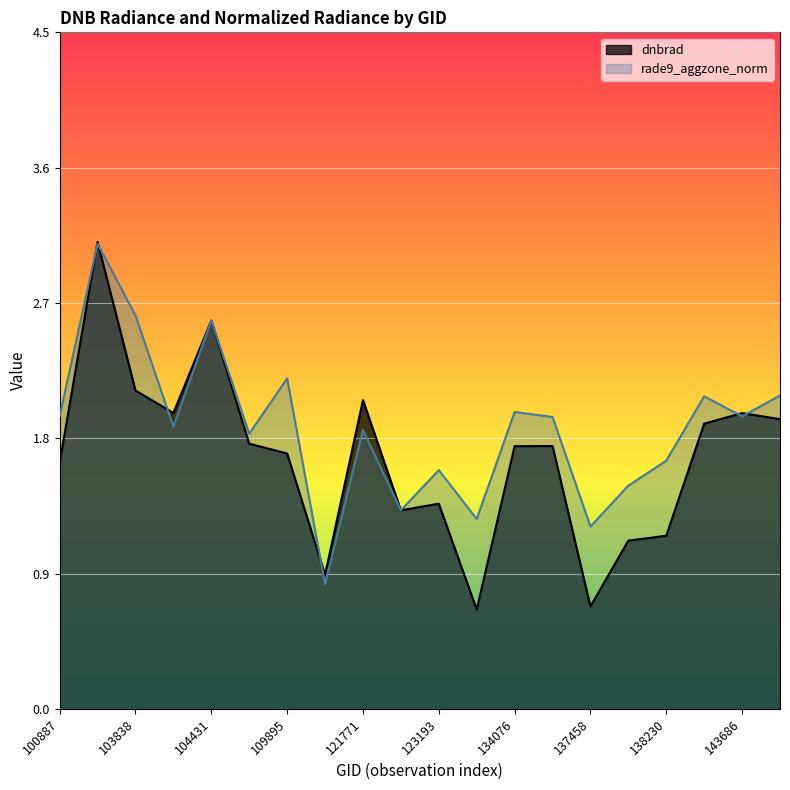

Between which two adjacent categories do rade9_aggzone_norm and dnbrad first intersect?

100887 and 103720